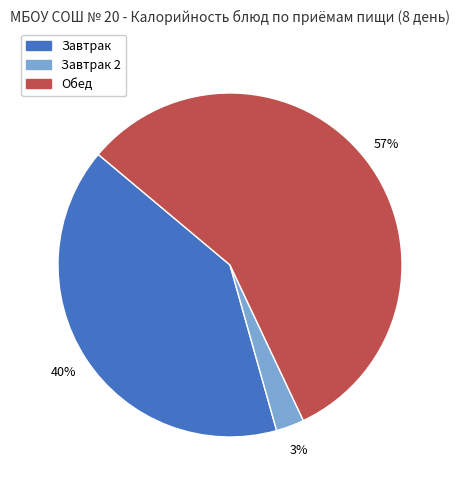

Is there a majority slice in this chart?

Yes